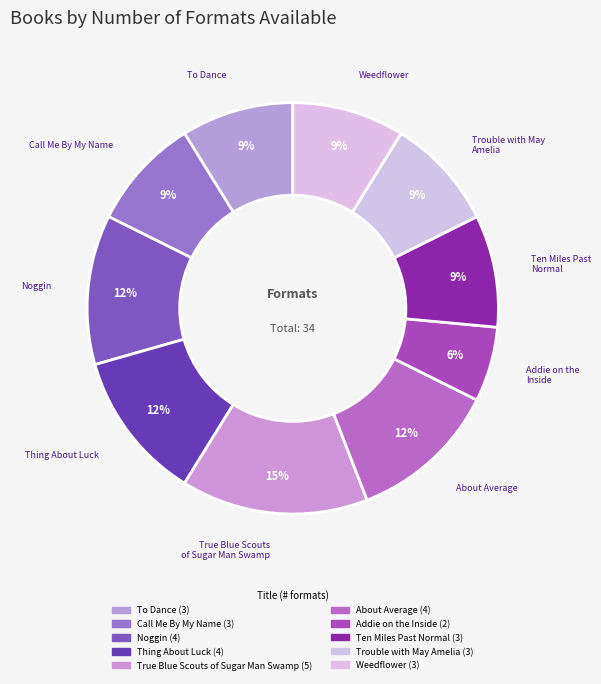

Count the number of slices in the pie.

10